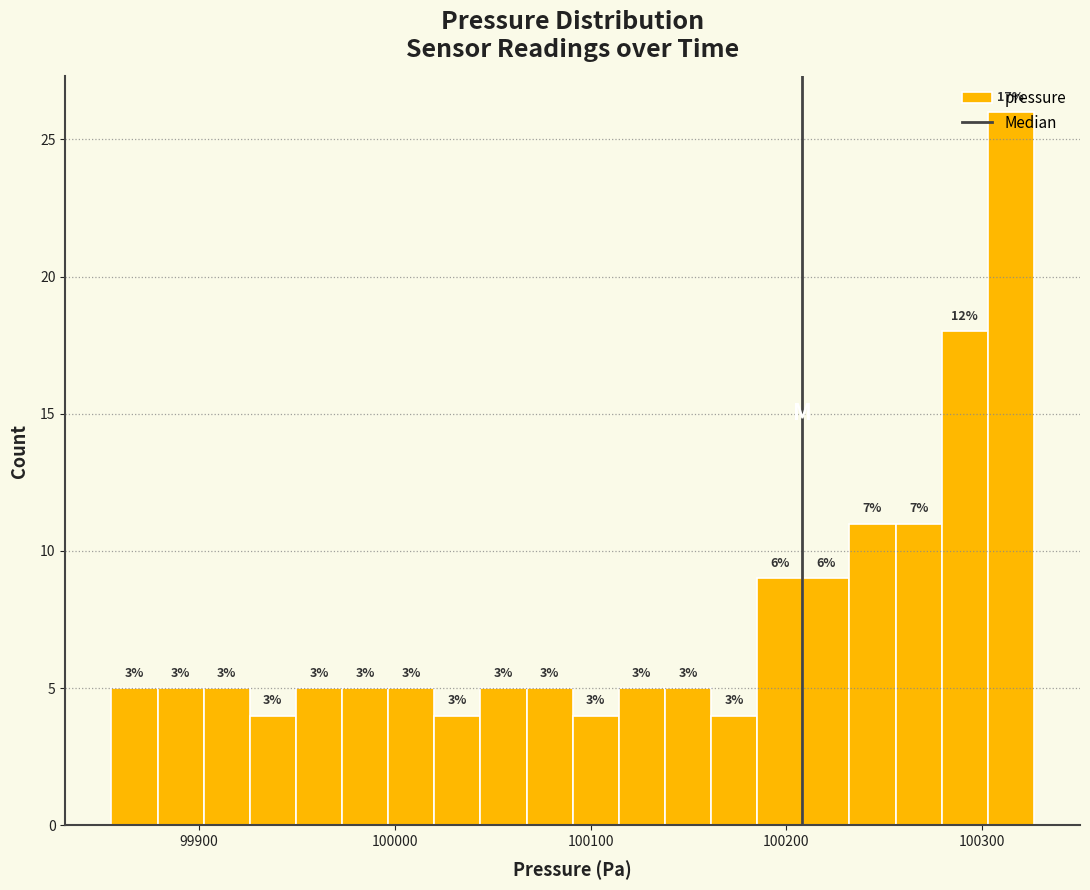

Around what value on the x-axis is the tallest bar? Give the approximate position of its centre, as read against the axis.

100310